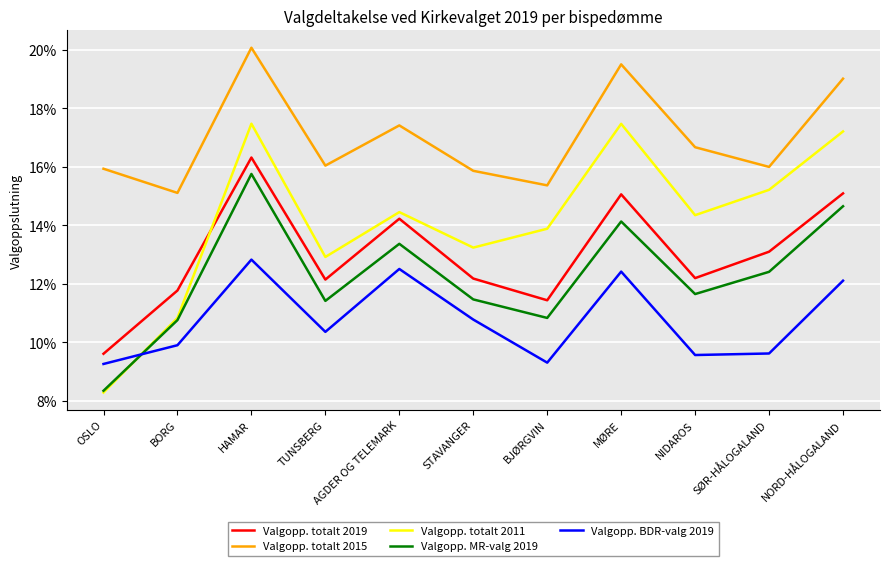

What is the label of the 11th point from the right?

OSLO